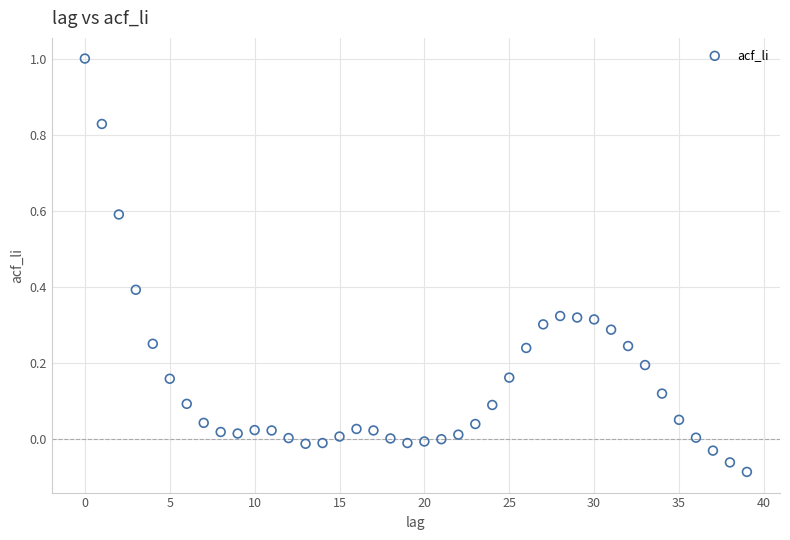

What is the range of Y values (max minus min)?

1.1